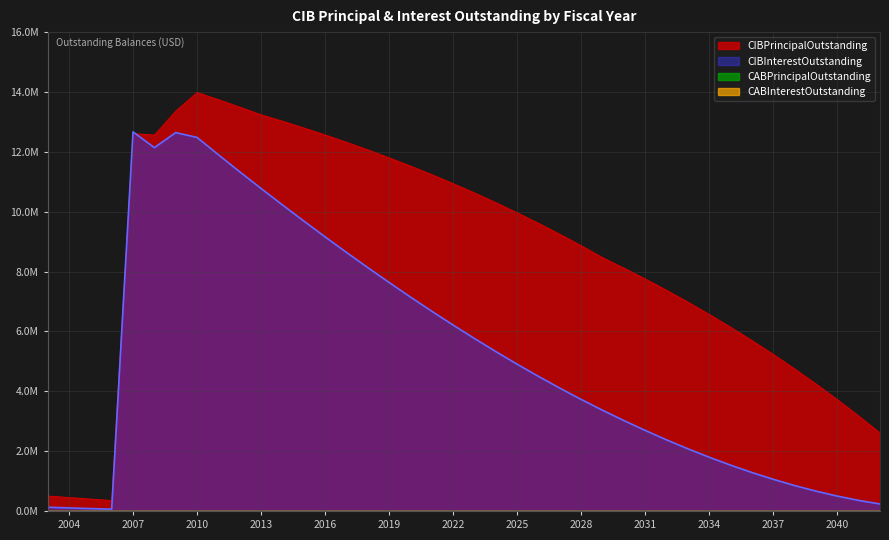

What is the maximum value for CIBInterestOutstanding?

12666488.8